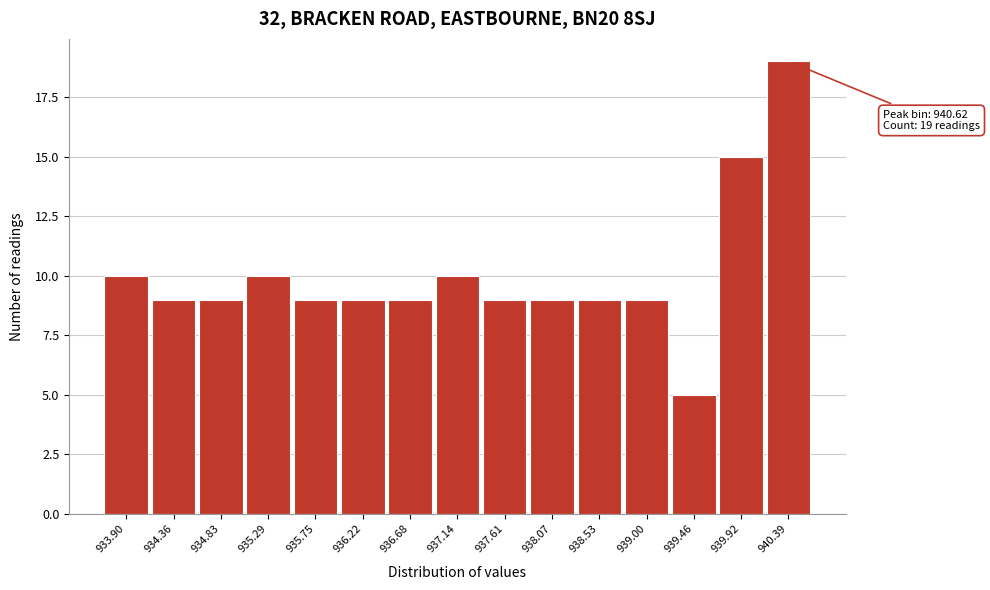

Reading right to left, what are all the values shown in this chart?

940.39=19	939.92=15	939.46=5	939.00=9	938.53=9	938.07=9	937.61=9	937.14=10	936.68=9	936.22=9	935.75=9	935.29=10	934.83=9	934.36=9	933.90=10